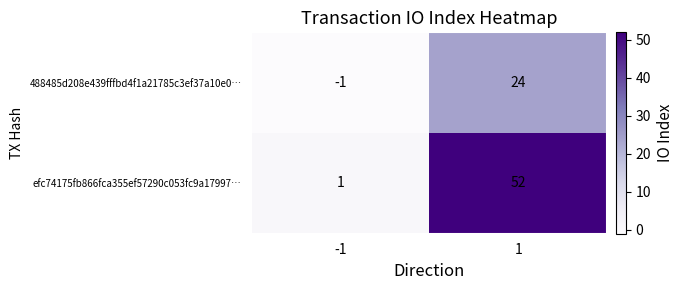

Which series has the largest range (max minus min)?

efc74175fb866fca355ef57290c053fc9a17997…